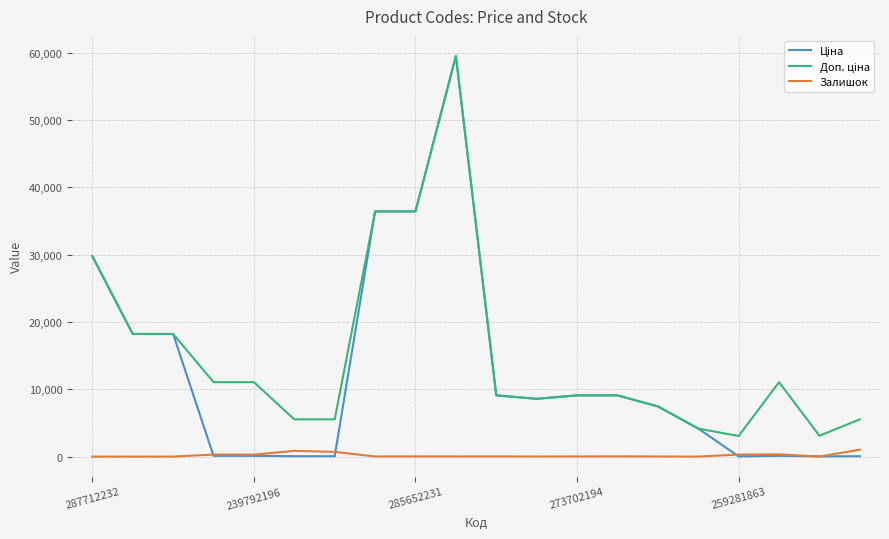

What is the greatest value displayed?

59523.0